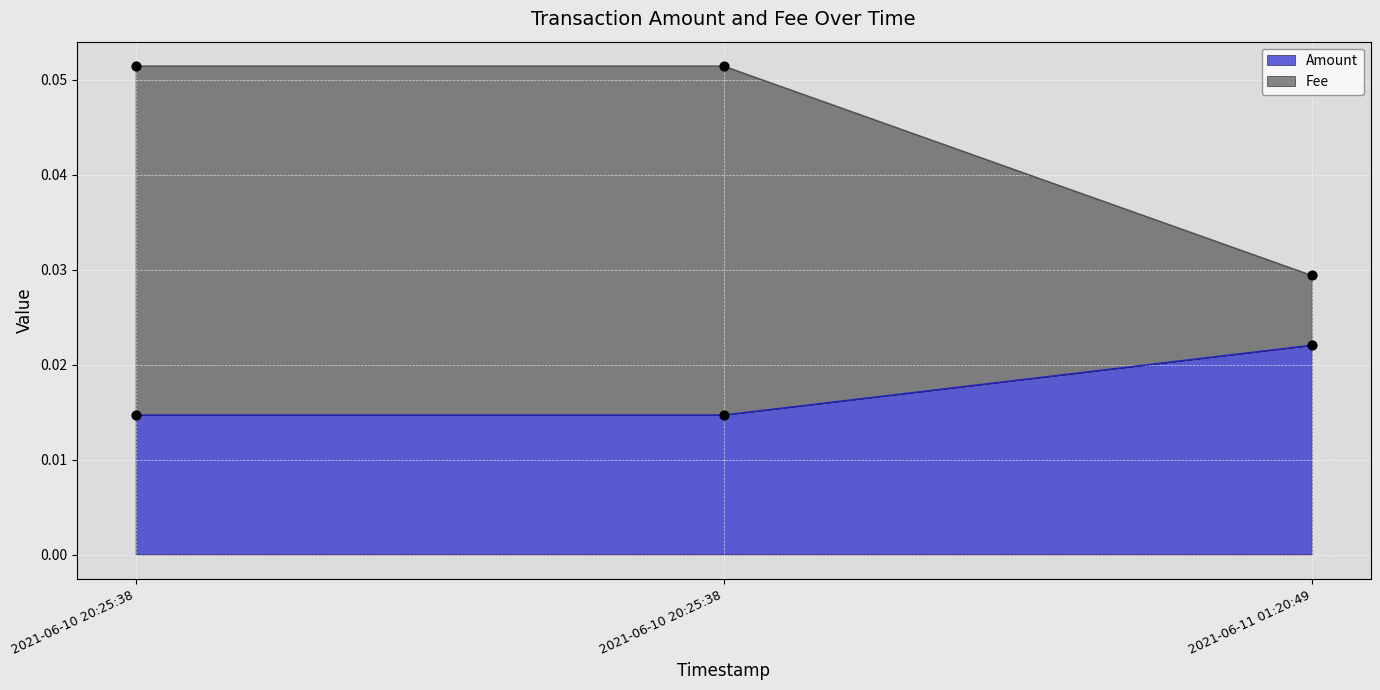

Which series contains the highest Y value?

Fee